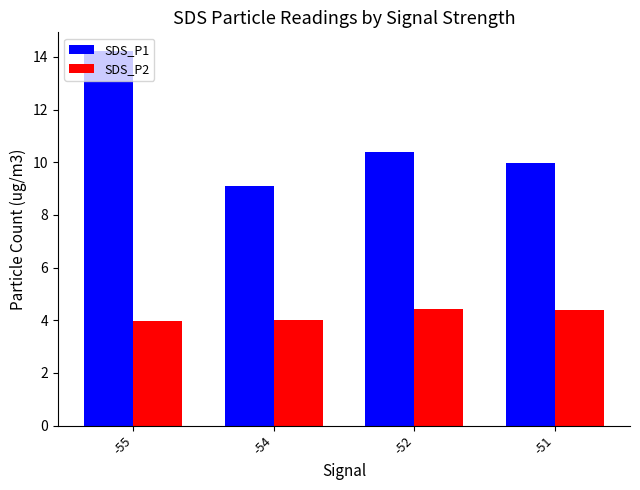

What is the maximum value for SDS_P2?

4.4